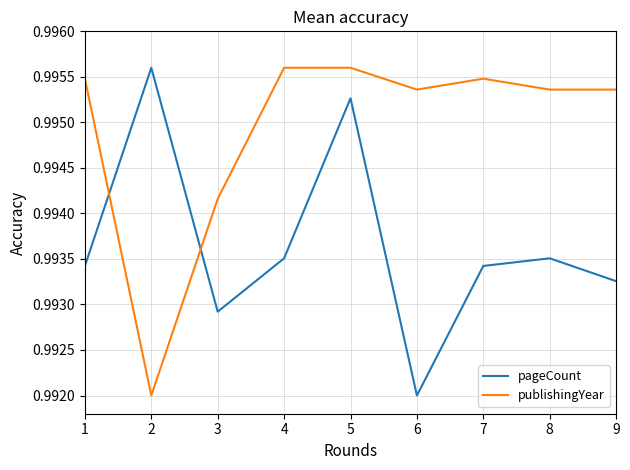

Rank the series by their average value, from highest to lowest.

publishingYear, pageCount